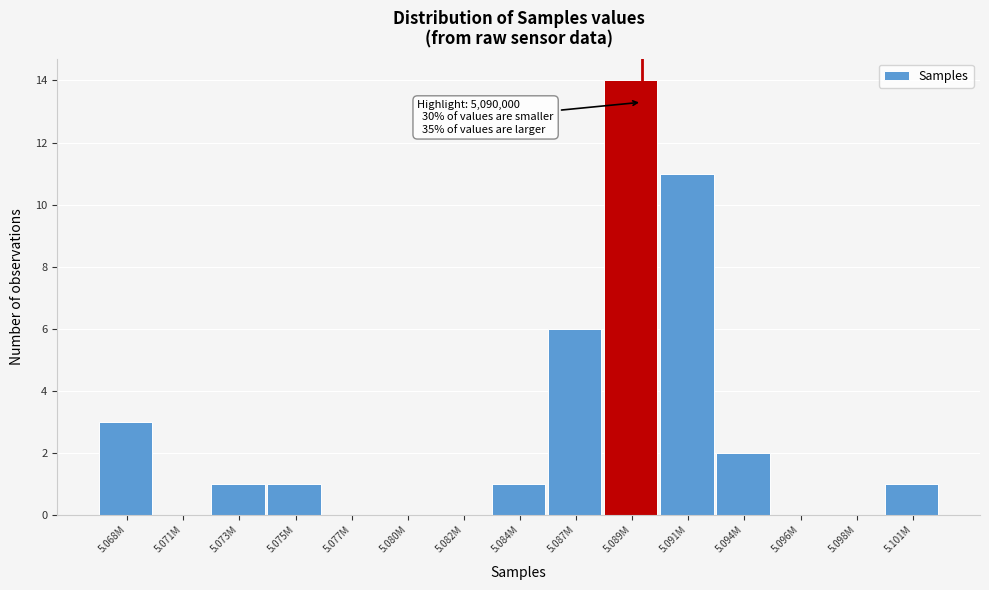

Reading left to right, what are all the values shown in this chart?

5.068M=3	5.071M=0	5.073M=1	5.075M=1	5.077M=0	5.080M=0	5.082M=0	5.084M=1	5.087M=6	5.089M=14	5.091M=11	5.094M=2	5.096M=0	5.098M=0	5.101M=1